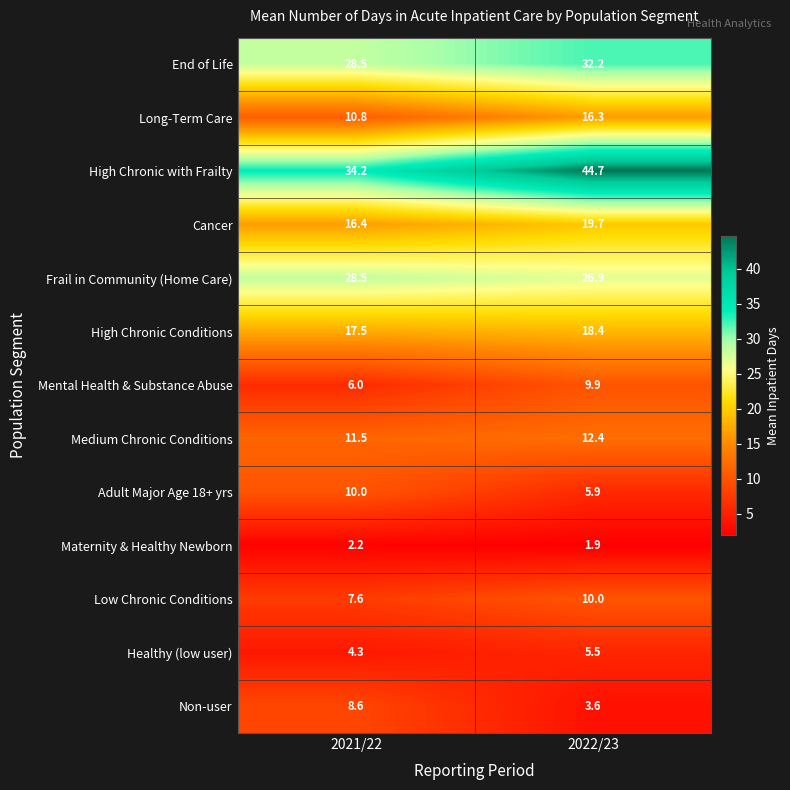

What is the spread (max minus min) of values at 2022/23?

42.8